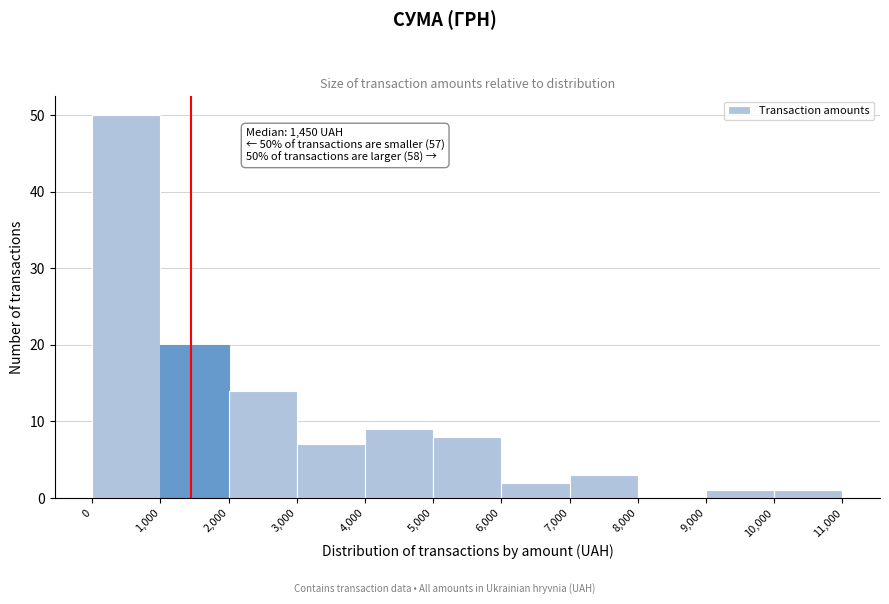

Which range on the x-axis has the tallest bar?

0 to 1,000